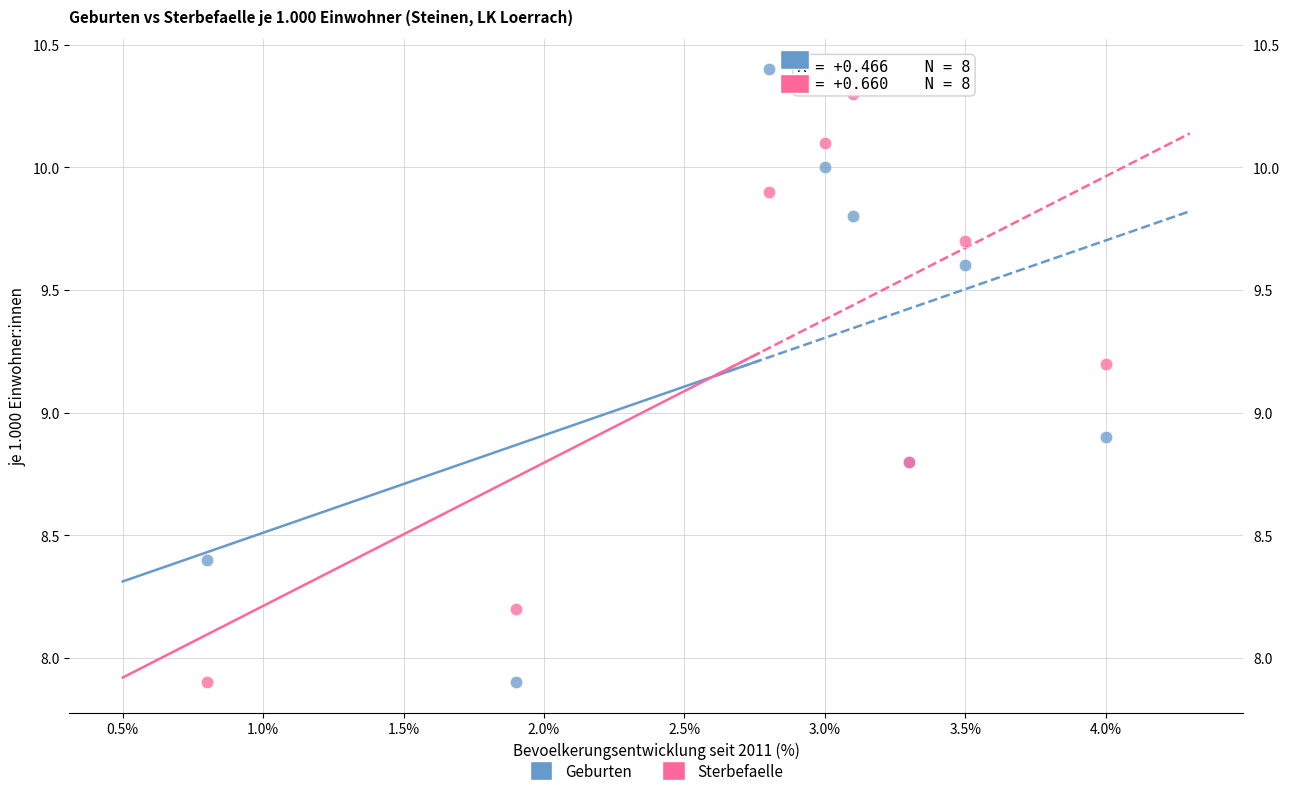

What are all the series names shown in the legend?

Geburten, Sterbefaelle